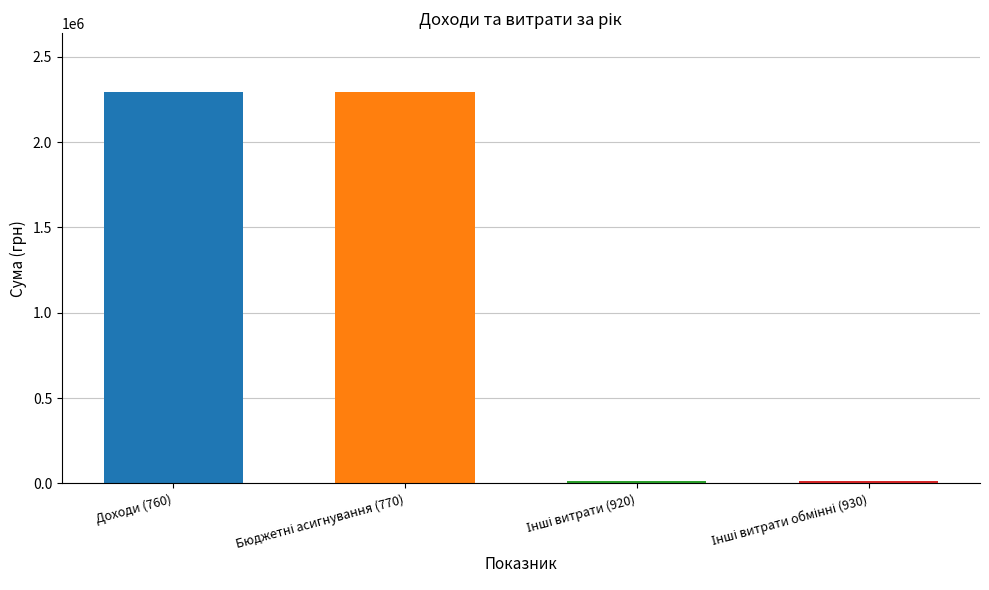

What is the average value?

1153903